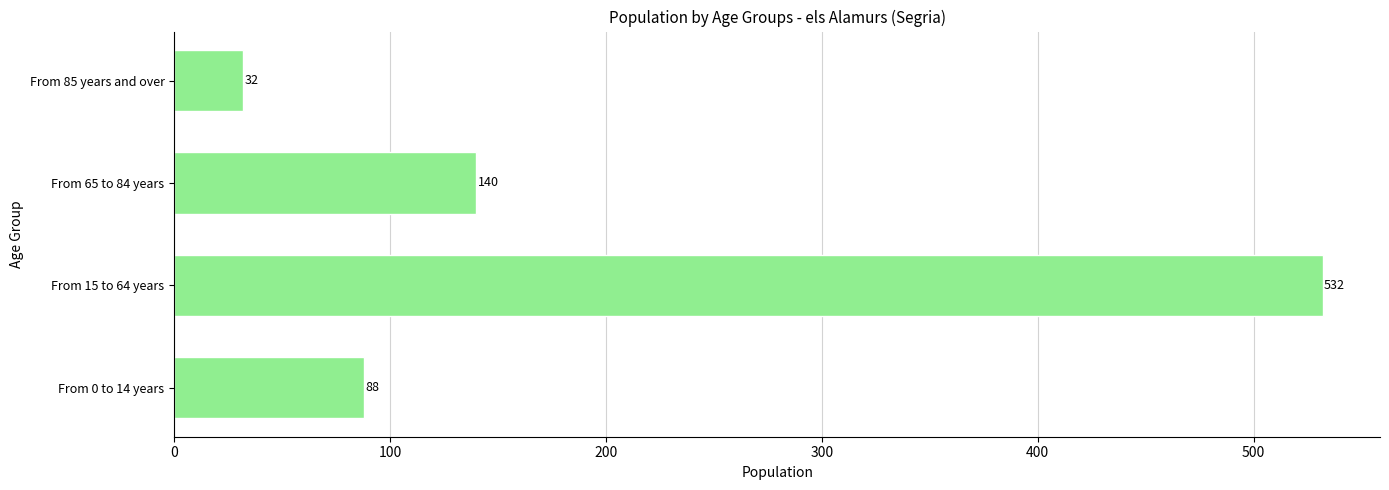

Where is the data nearest to the value 282?

From 65 to 84 years